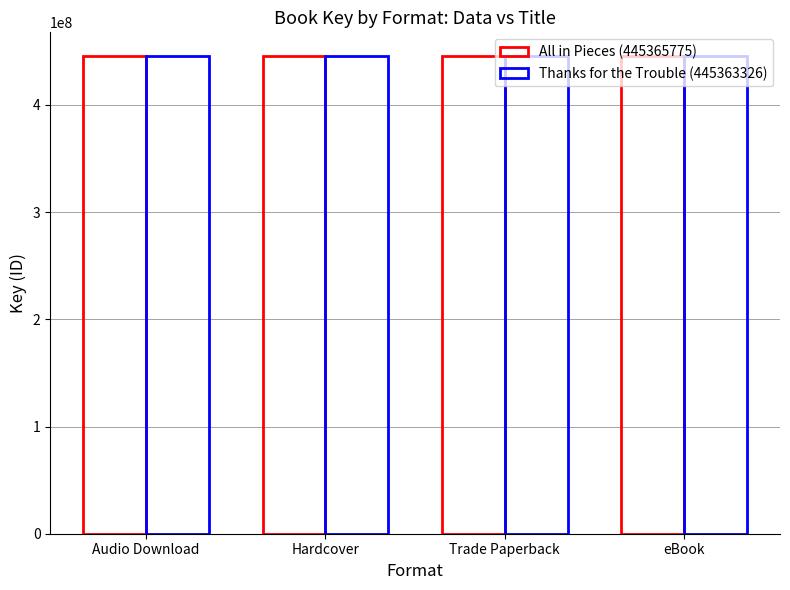

How many series are shown in this chart?

2